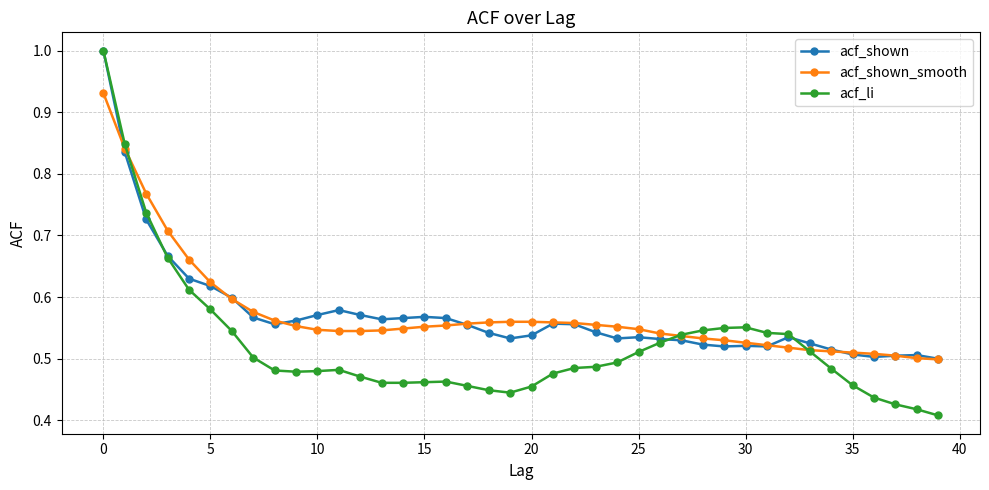

What is the maximum value for acf_li?

1.0